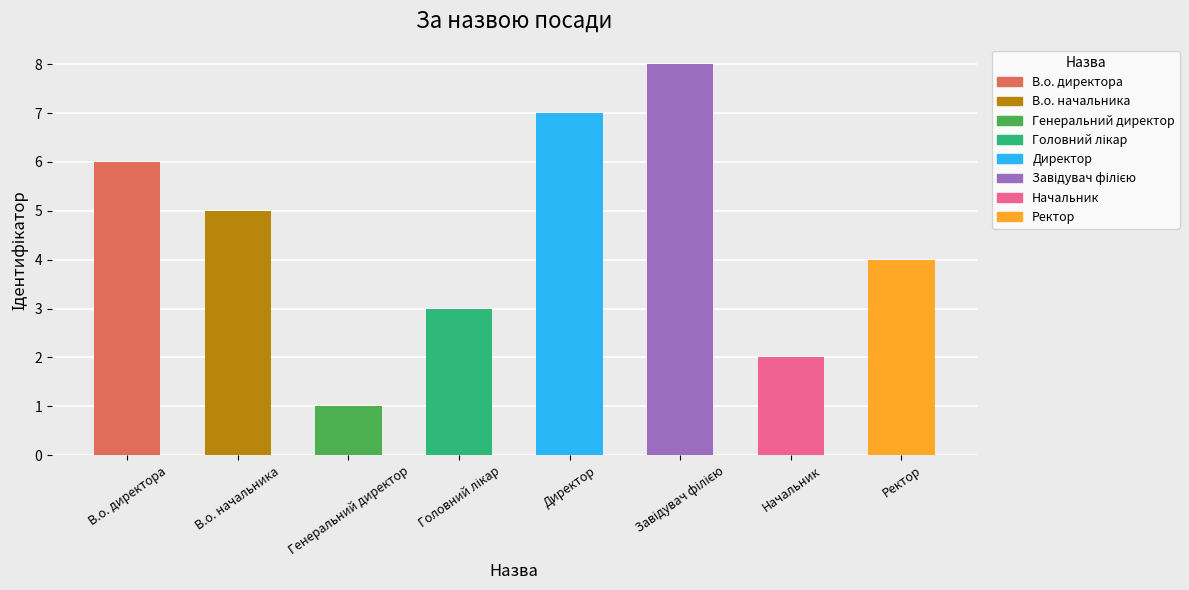

The chart shows a value of 2 at В.о. начальника. True or false?

False